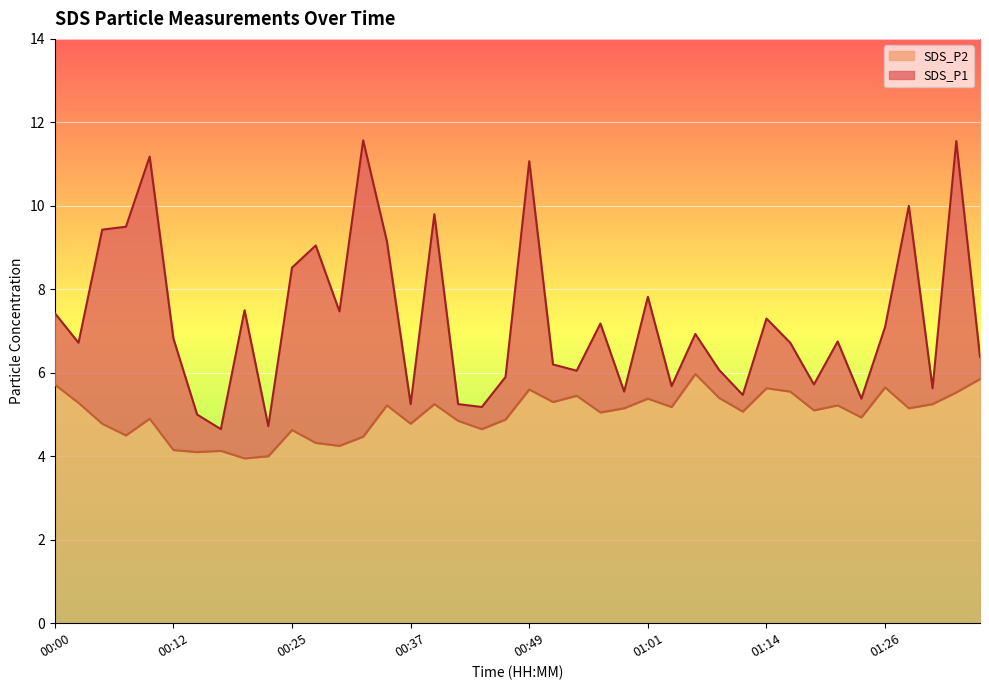

What is the average value of the SDS_P2 series?

5.0